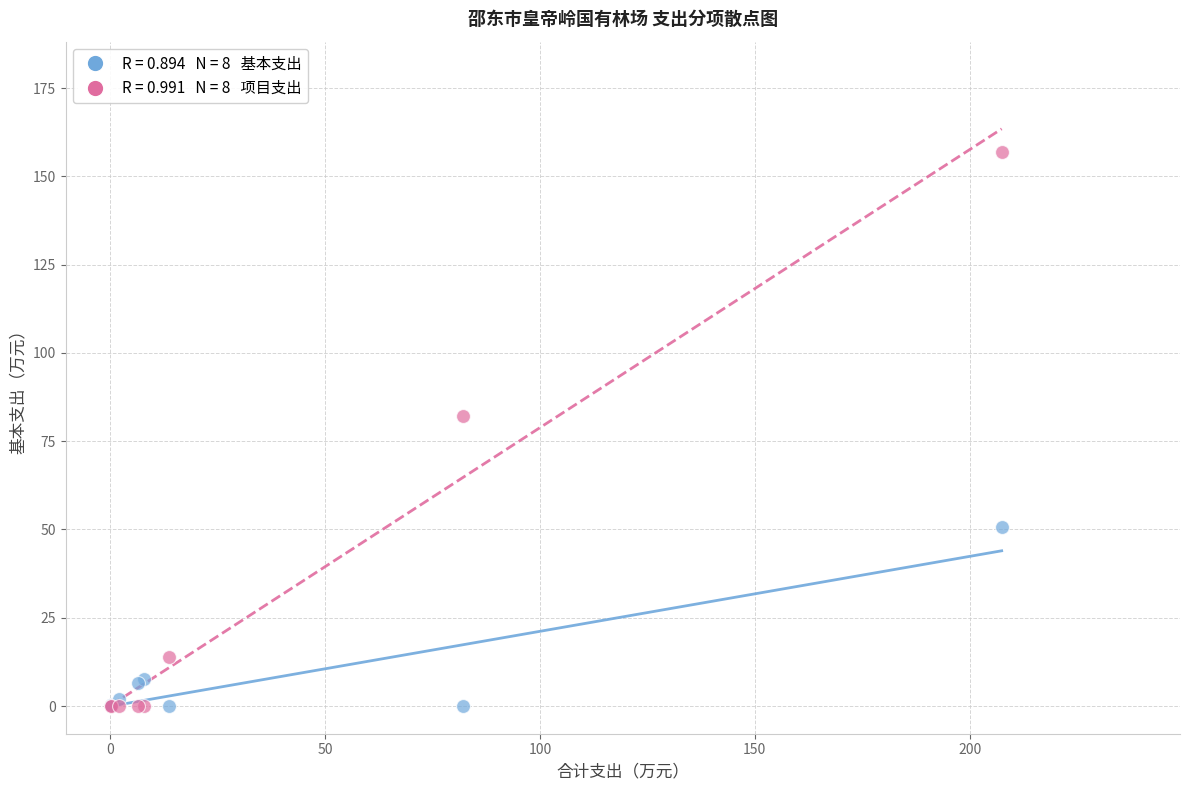

Across all series, what Y value is closest to 78?

82.2